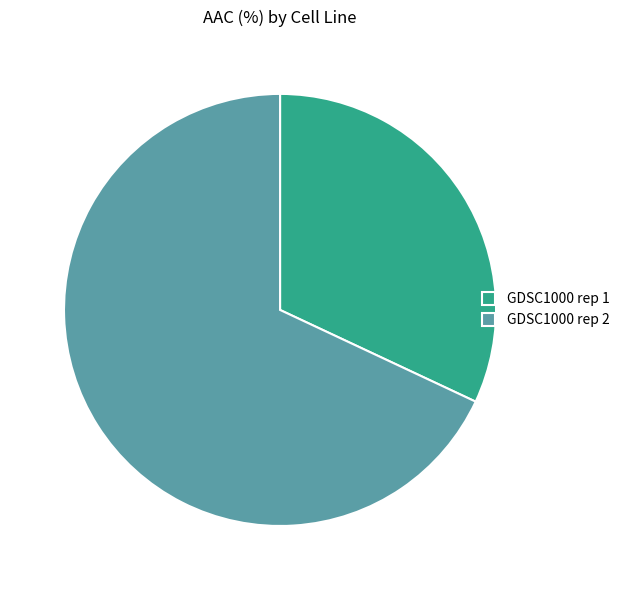

What is the ratio of the value at GDSC1000 rep 2 to the value at GDSC1000 rep 1?

2.1